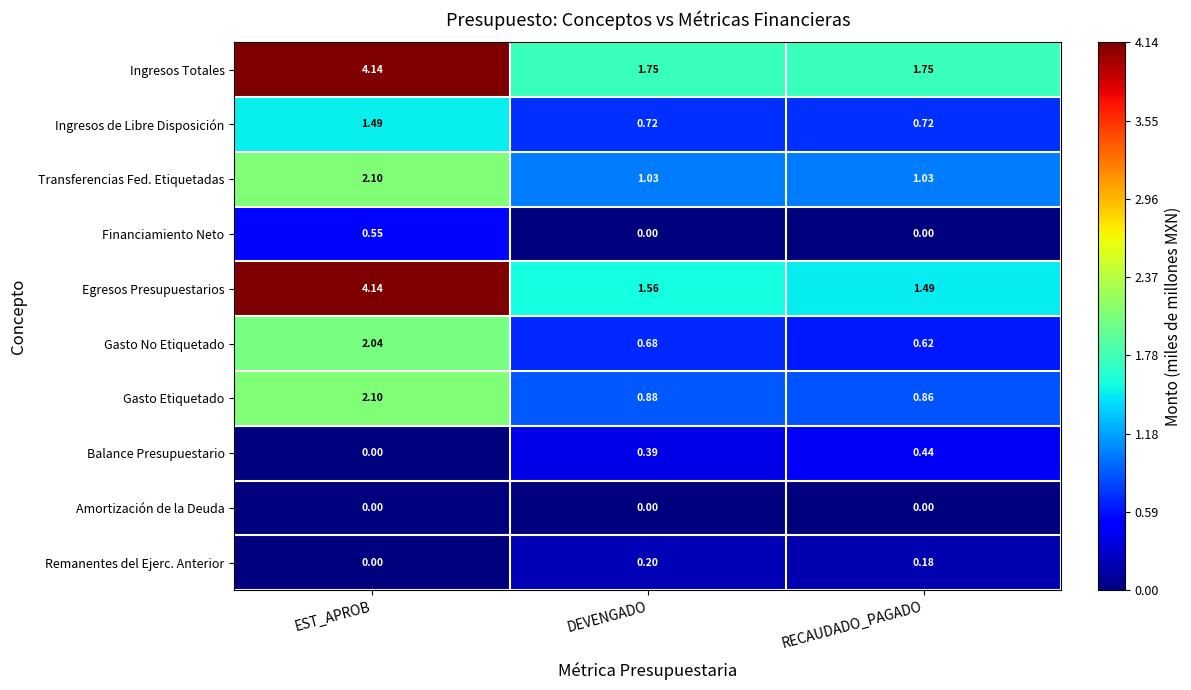

How many distinct data groups are displayed?

10